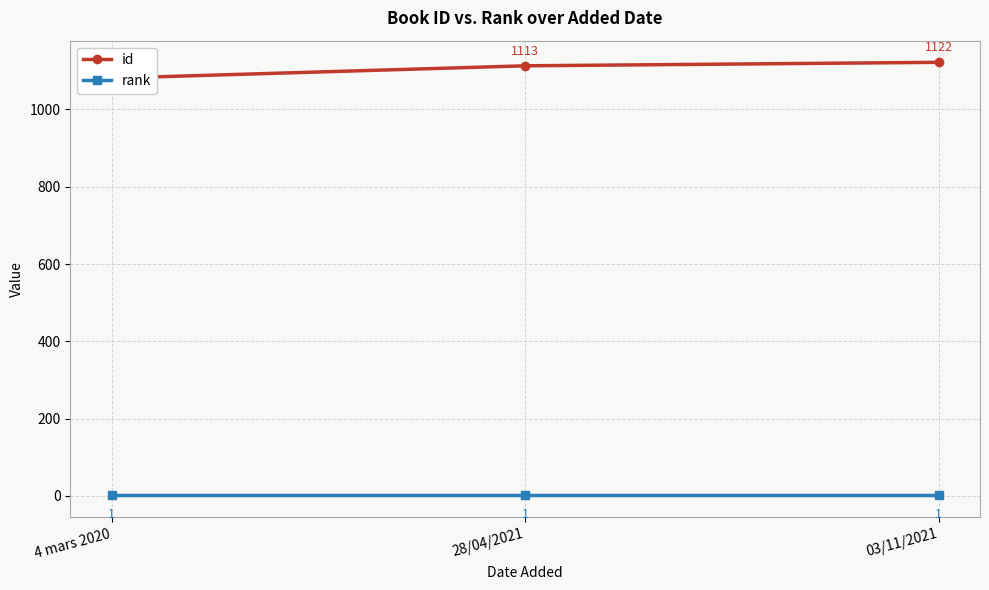

What position from the right is 28/04/2021?

2